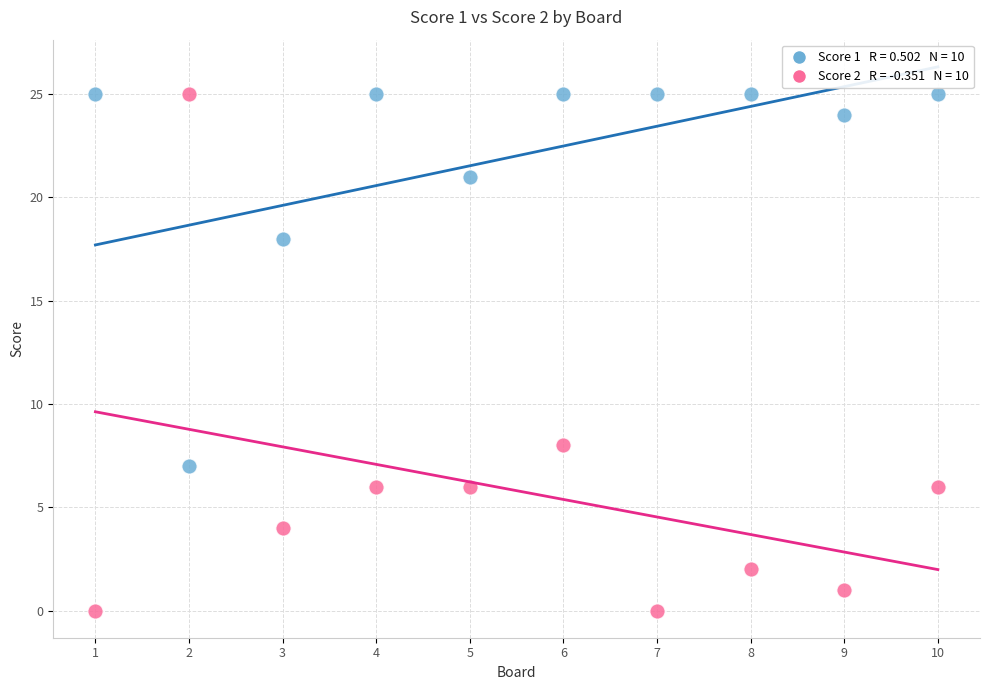

Across all series, what Y value is closest to 12?

8